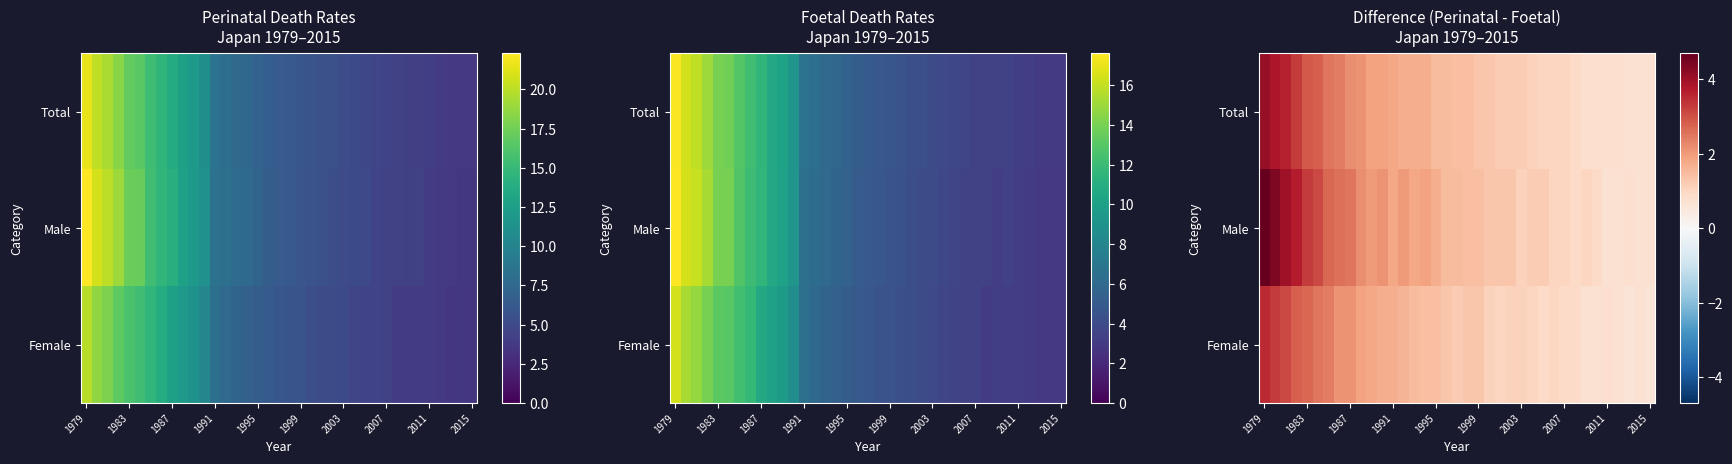

How many data points does each series have?

37